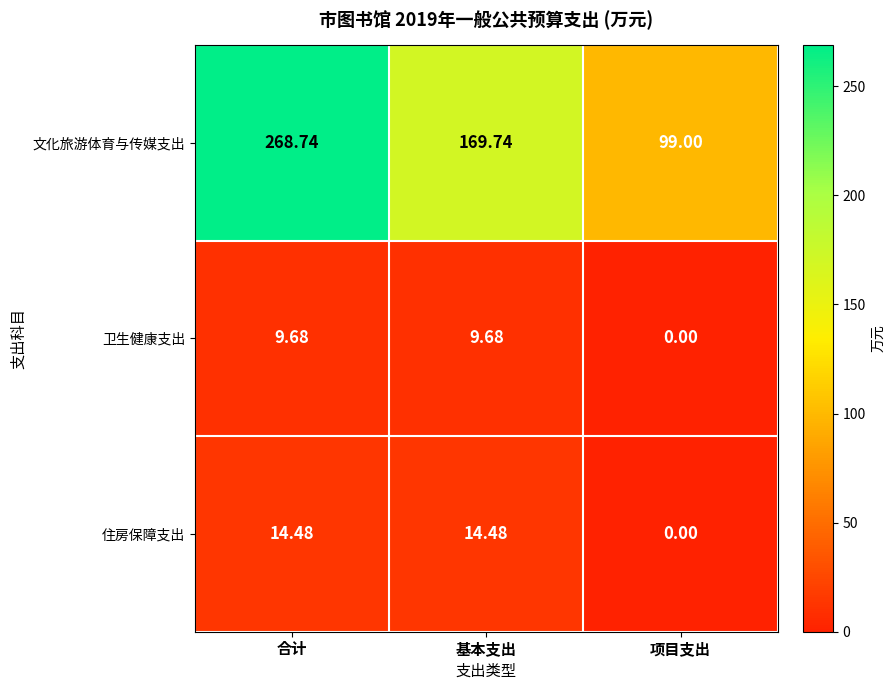

At which label does 文化旅游体育与传媒支出 first exceed 169?

合计